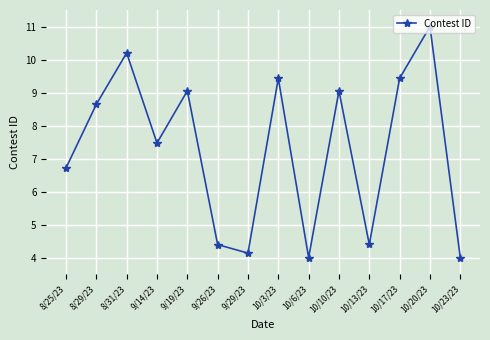

The value at 10/17/23 is 4.2. True or false?

False